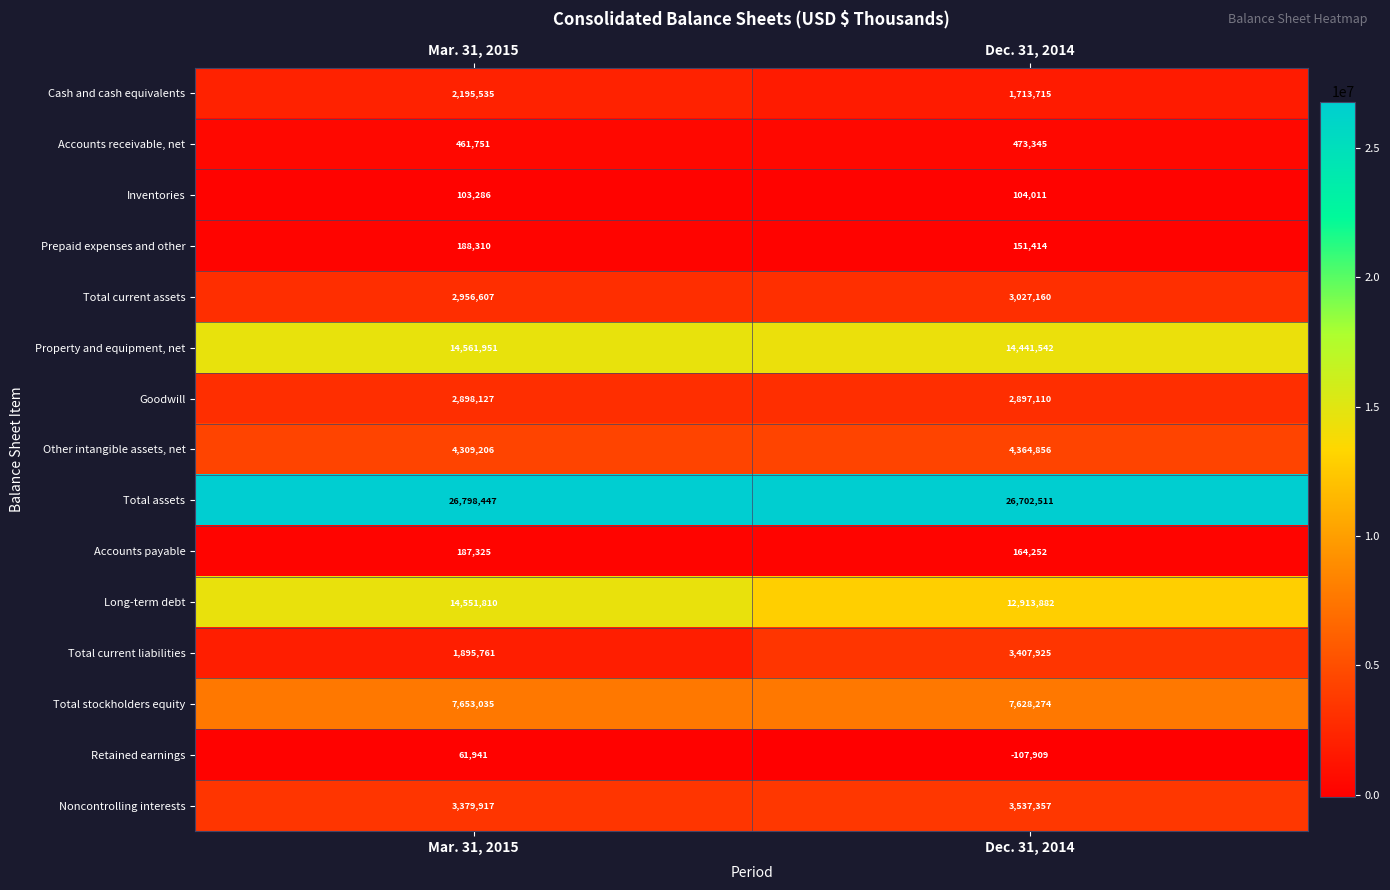

Reading right to left, transcribe all the data shown in this chart.

Cash and cash equivalents: 1713715	2195535
Accounts receivable, net: 473345	461751
Inventories: 104011	103286
Prepaid expenses and other: 151414	188310
Total current assets: 3027160	2956607
Property and equipment, net: 14441542	14561951
Goodwill: 2897110	2898127
Other intangible assets, net: 4364856	4309206
Total assets: 26702511	26798447
Accounts payable: 164252	187325
Long-term debt: 12913882	14551810
Total current liabilities: 3407925	1895761
Total stockholders equity: 7628274	7653035
Retained earnings: -107909	61941
Noncontrolling interests: 3537357	3379917